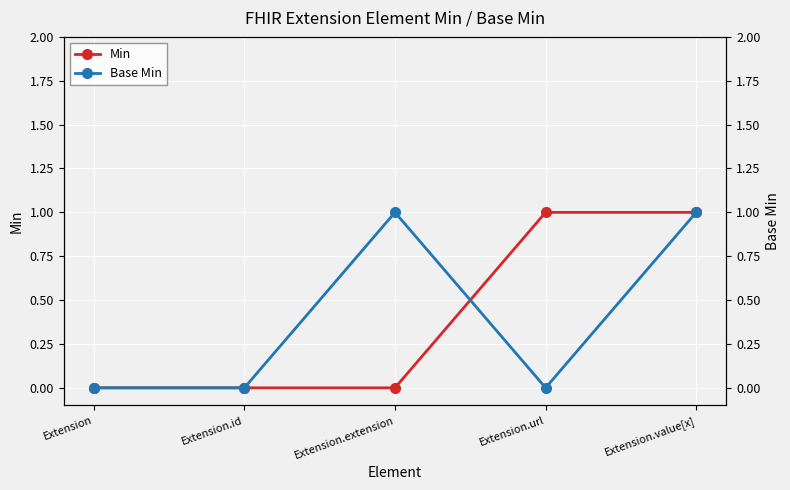

Reading left to right, extract all data points from this chart.

Min: 0	0	0	1	1
Base Min: 0	0	1	0	1